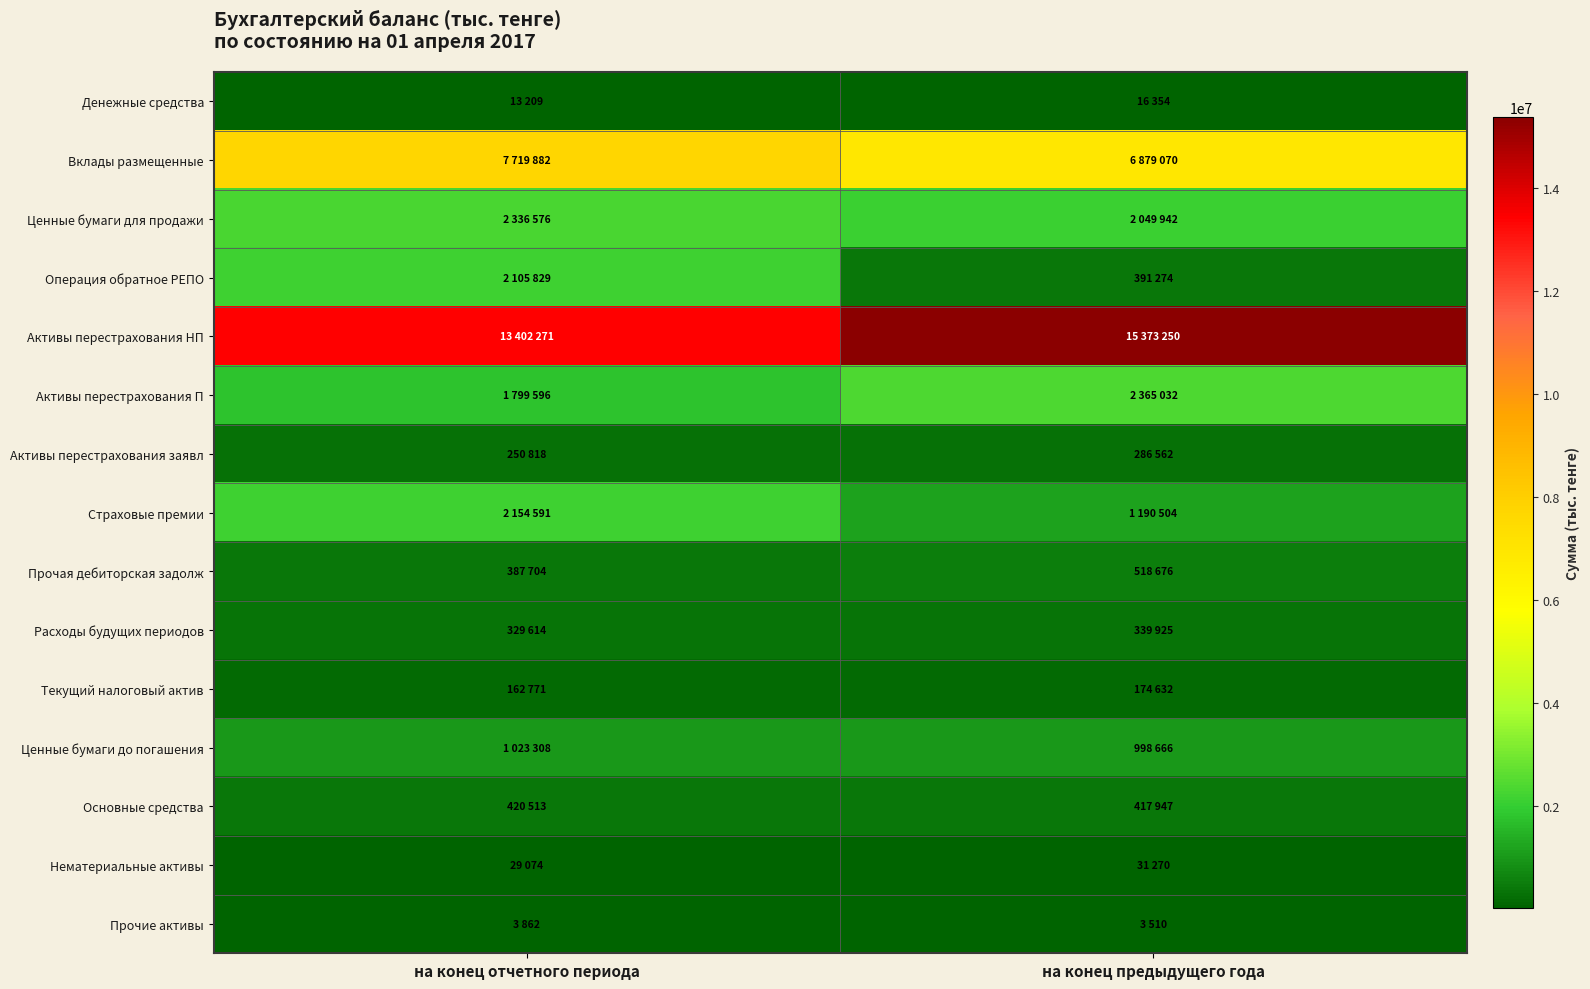

How many data points does each series have?

2